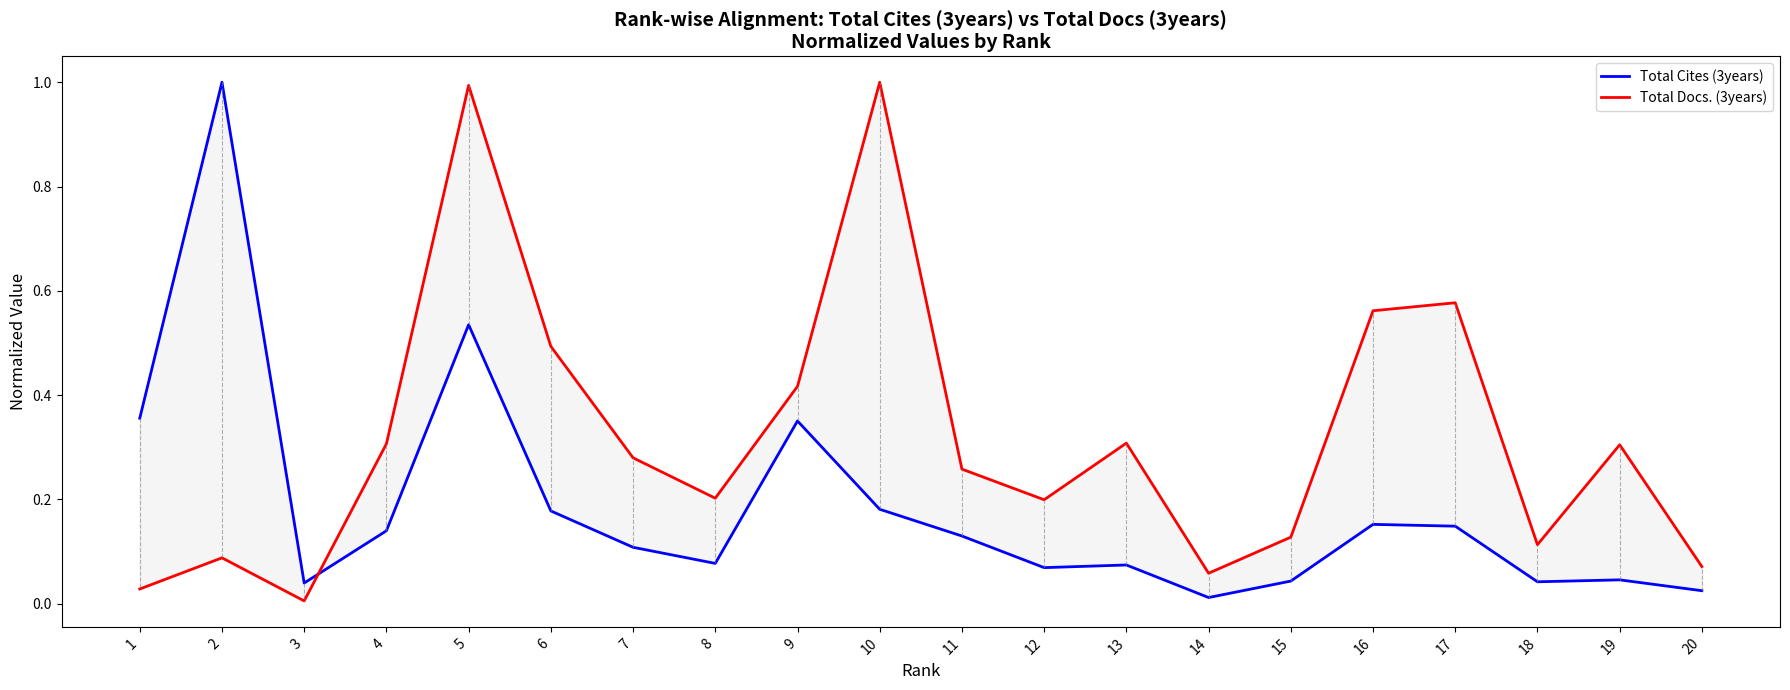

True or false: Total Docs. (3years) and Total Cites (3years) cross at least once.

True